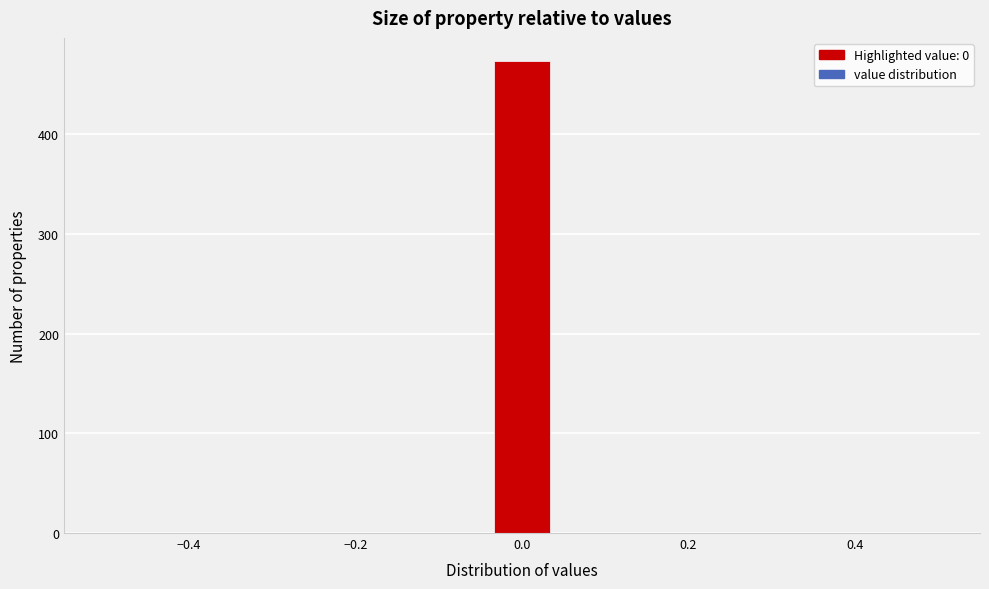

Read against the x-axis, roughly where is the centre of the tallest bar?

0.00